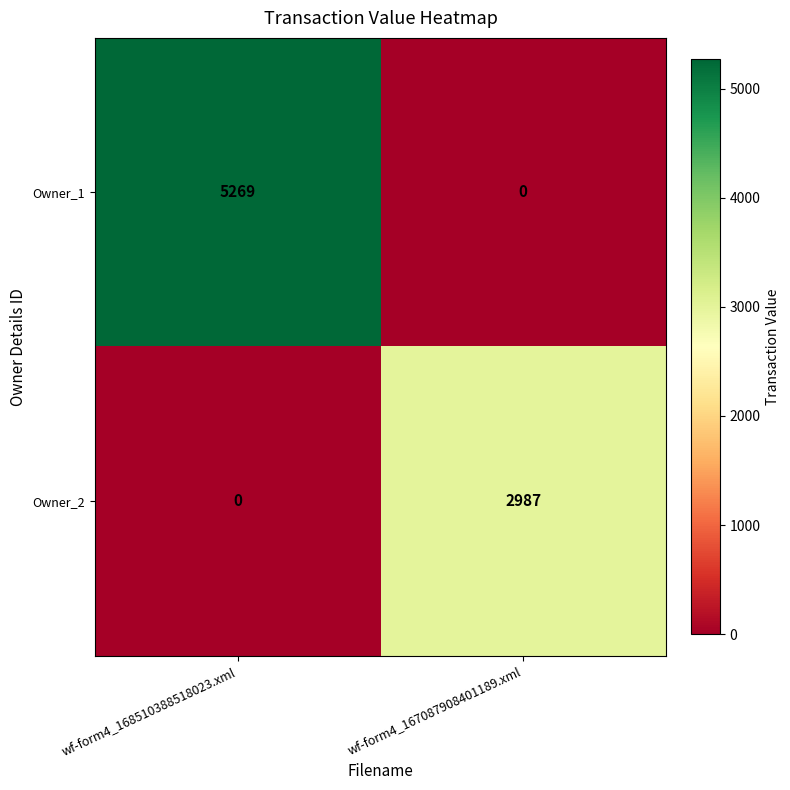

How many distinct data groups are displayed?

2